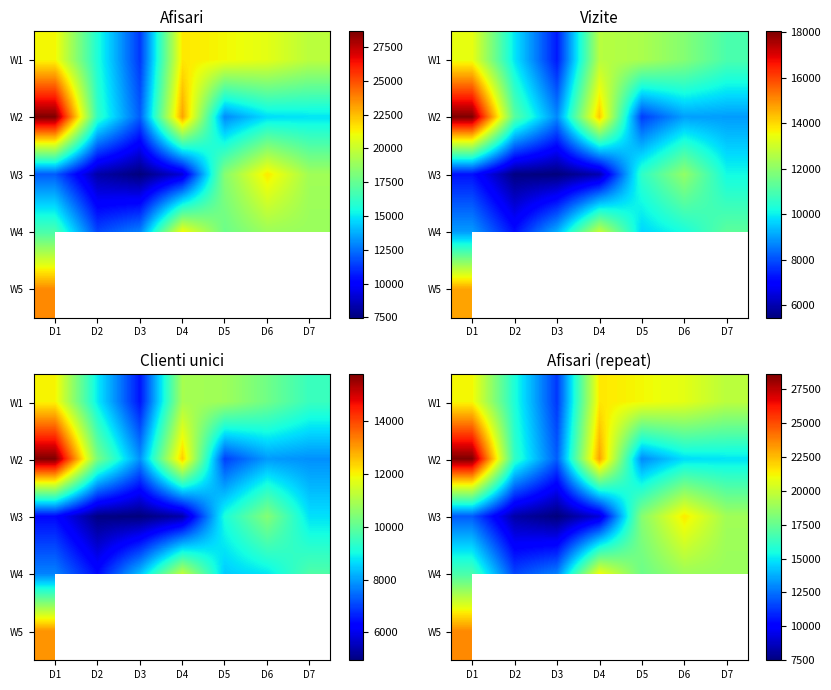

What is the maximum value for W5?

23638.0